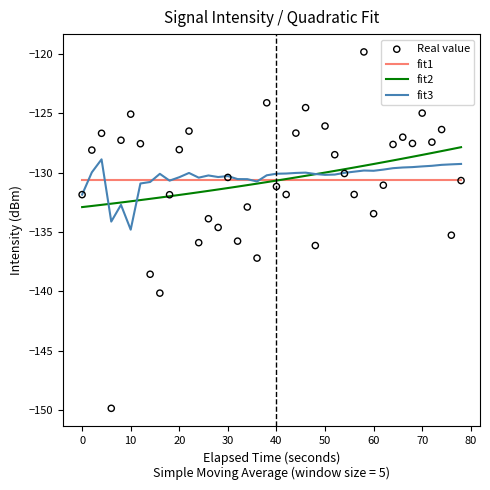

Which series has the largest total across all categories?

fit3